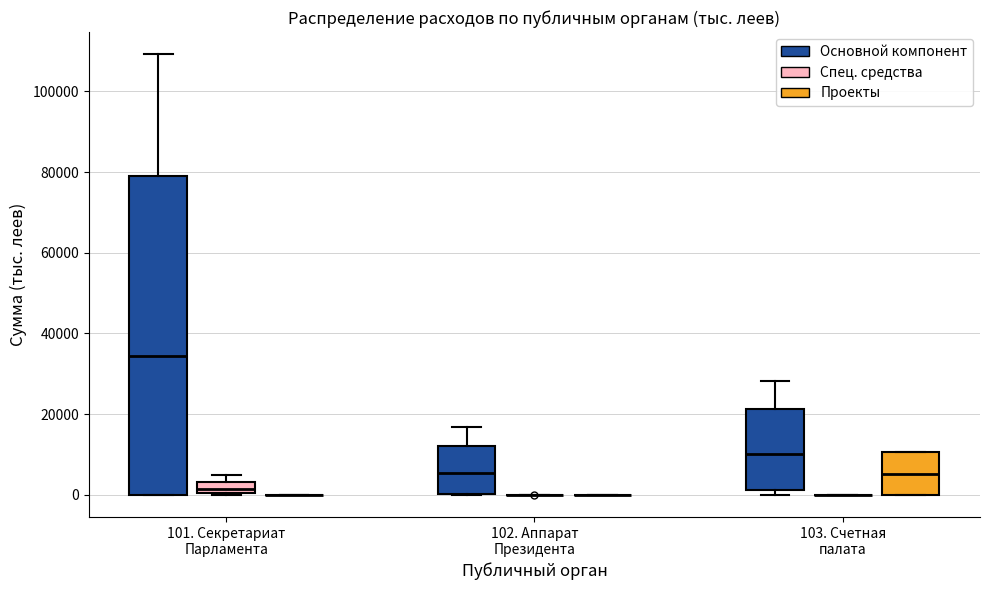

Which box is the tallest, from its lower edge to its upper edge?

101. Секретариат Парламента (Основной компонент)